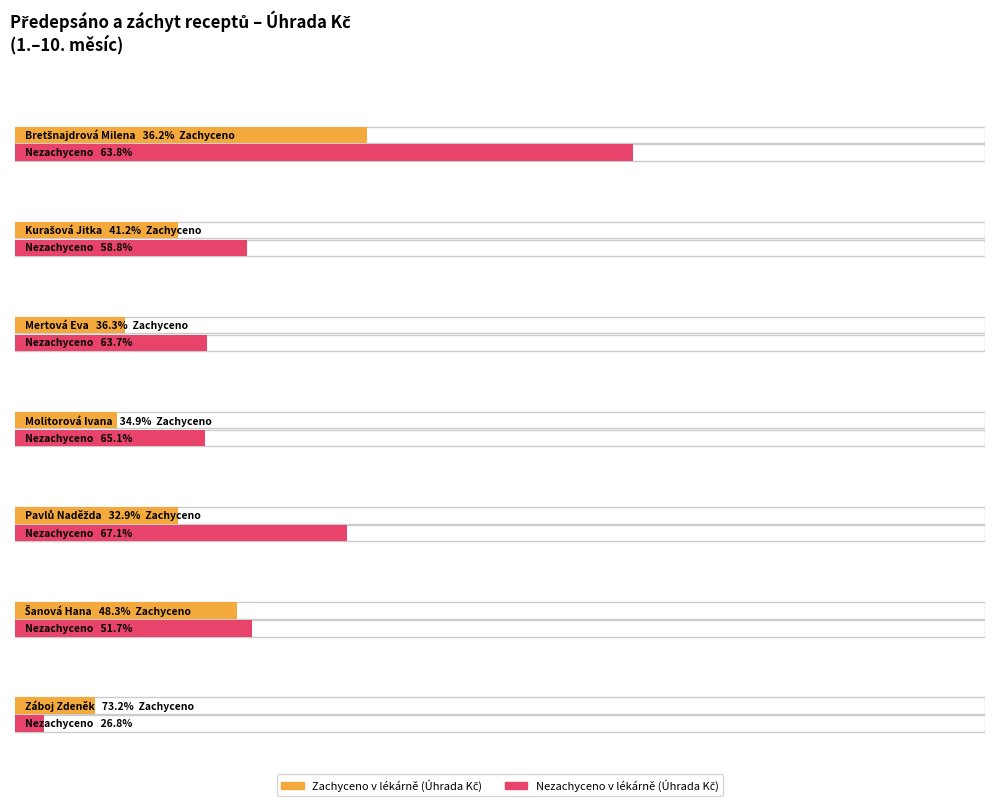

Count the number of data series in this chart.

2